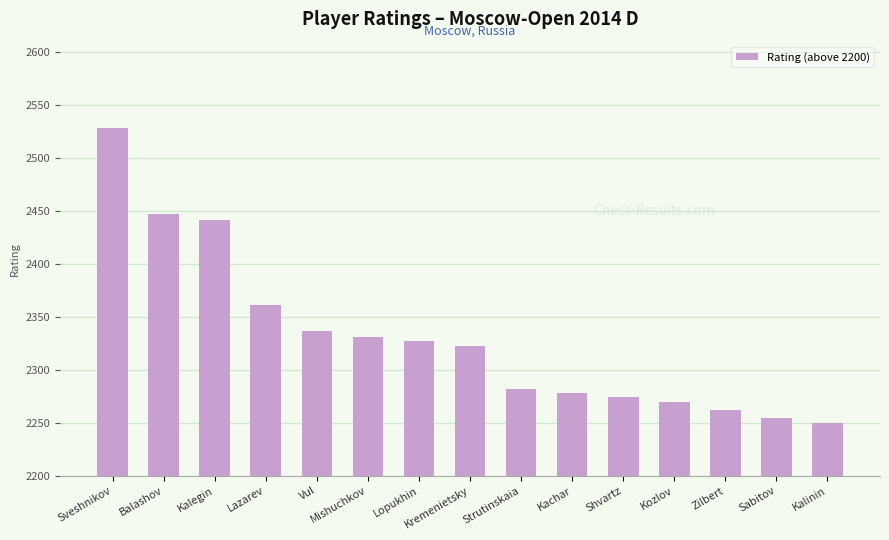

Are the bars horizontal?

No